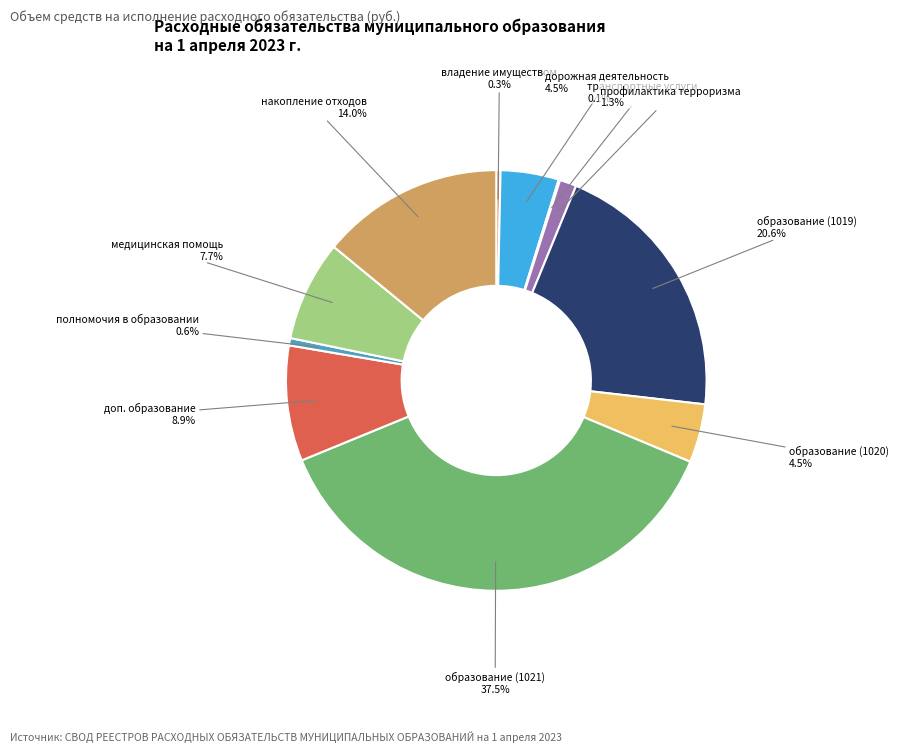

How much of the chart is everything except владение имуществом?

99.7%